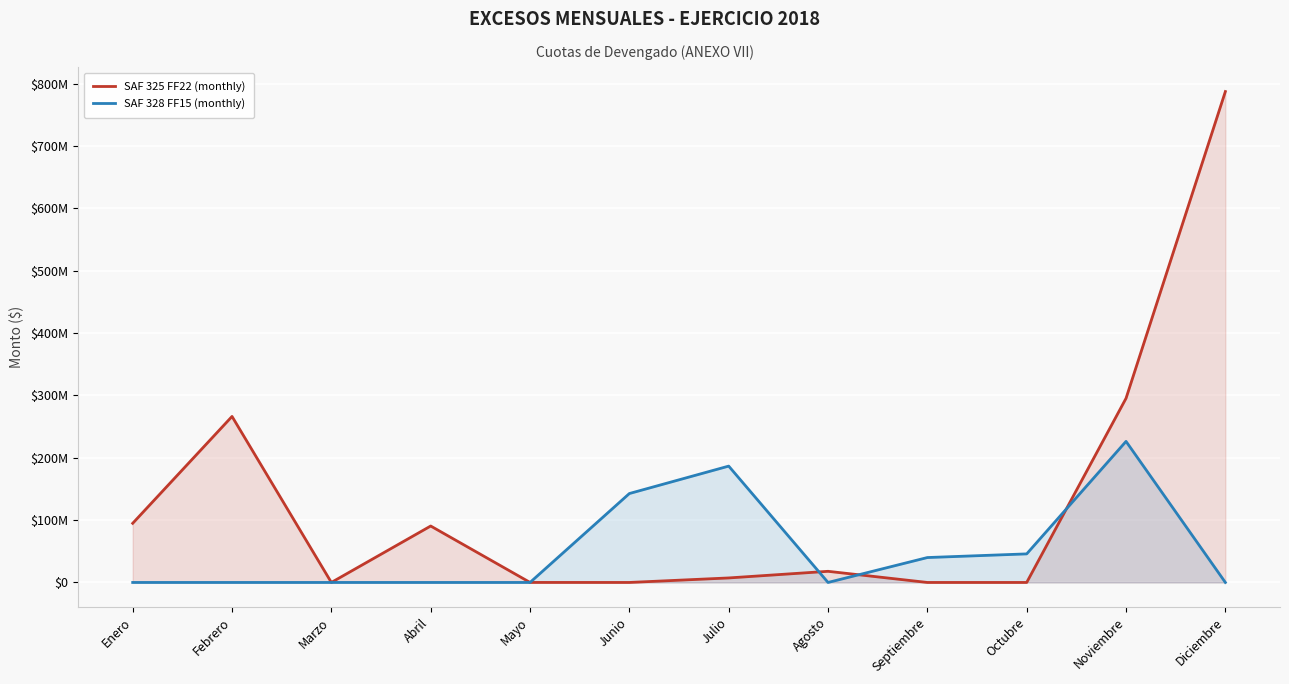

What is the label of the 3rd point from the right?

Octubre